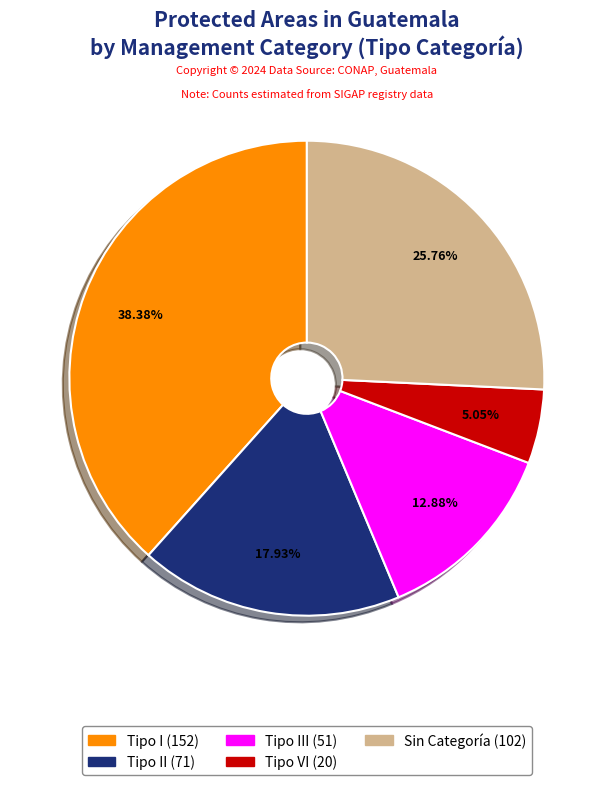

Does any single category account for the majority?

No